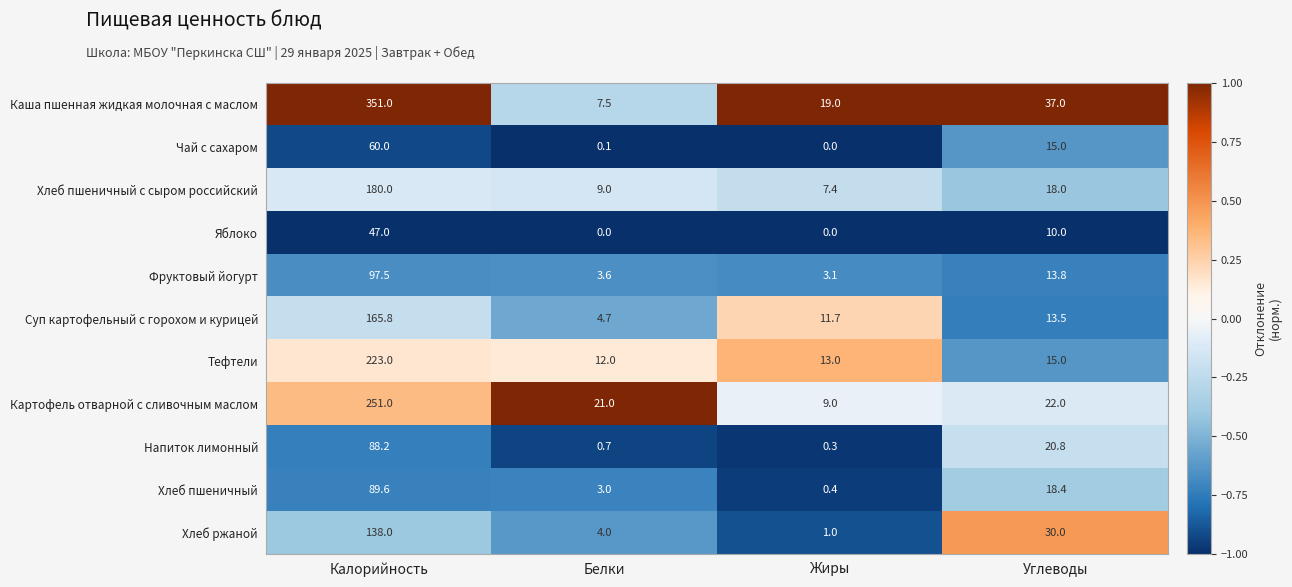

Is the value of Яблоко at Жиры greater than the value of Напиток лимонный at Белки?

No